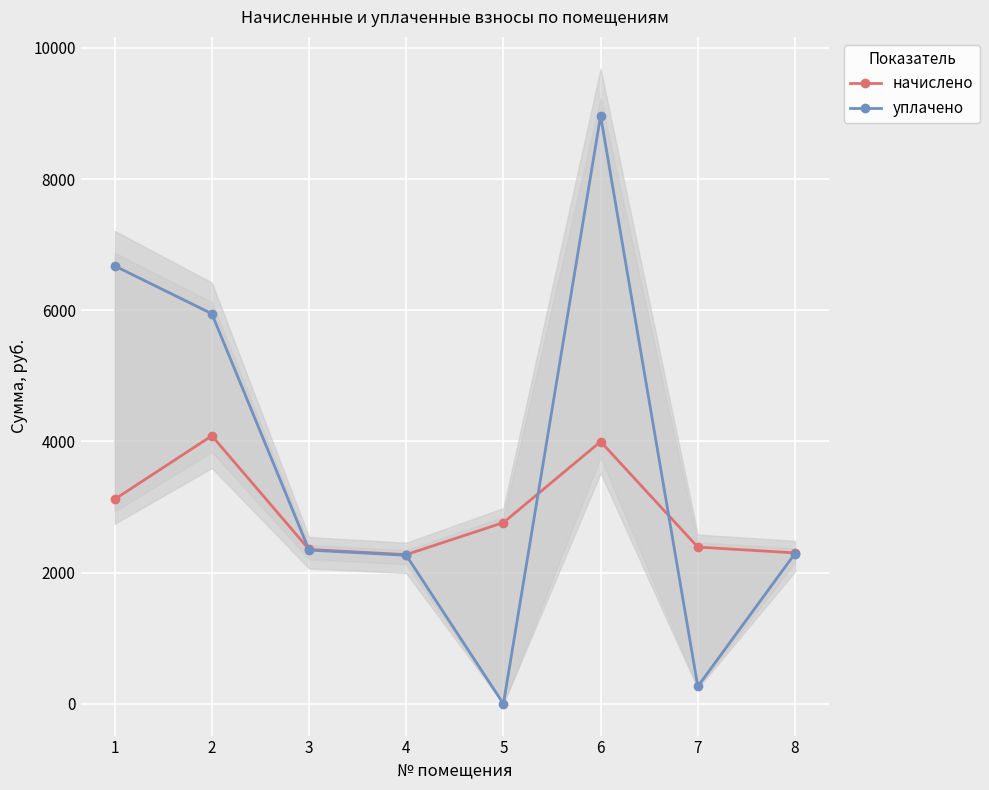

What is the difference between the maximum and minimum values in the начислено series?

1812.1